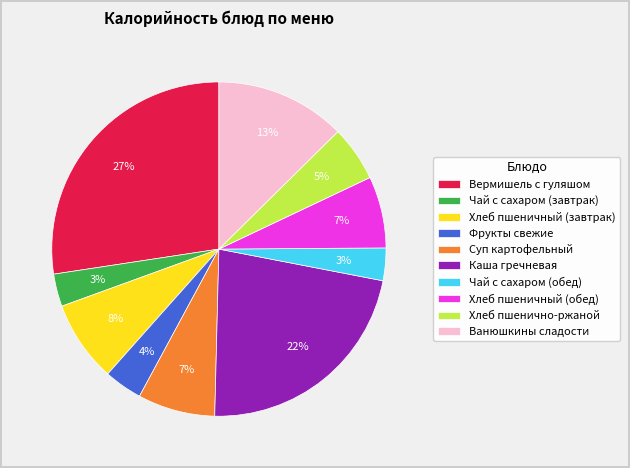

To the nearest percent, what is the average slice percentage?

10%